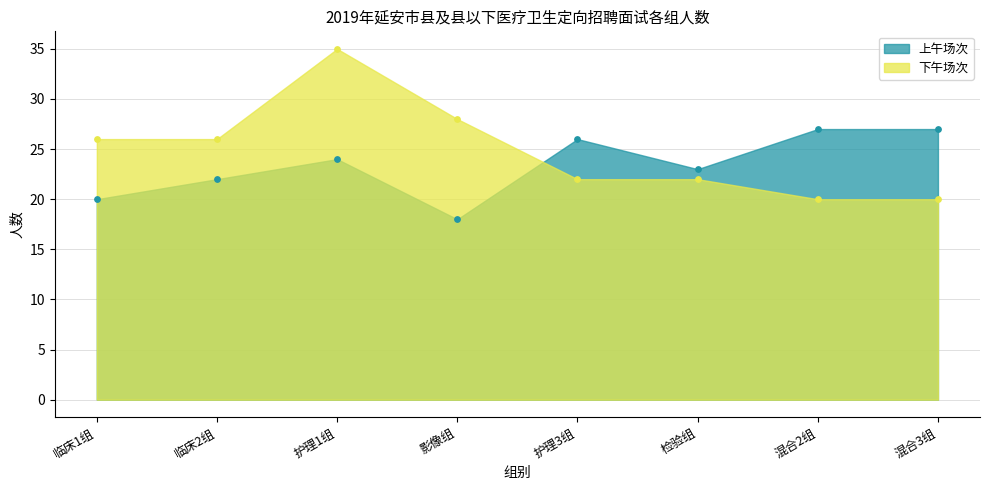

What are all the series names shown in the legend?

上午场次, 下午场次